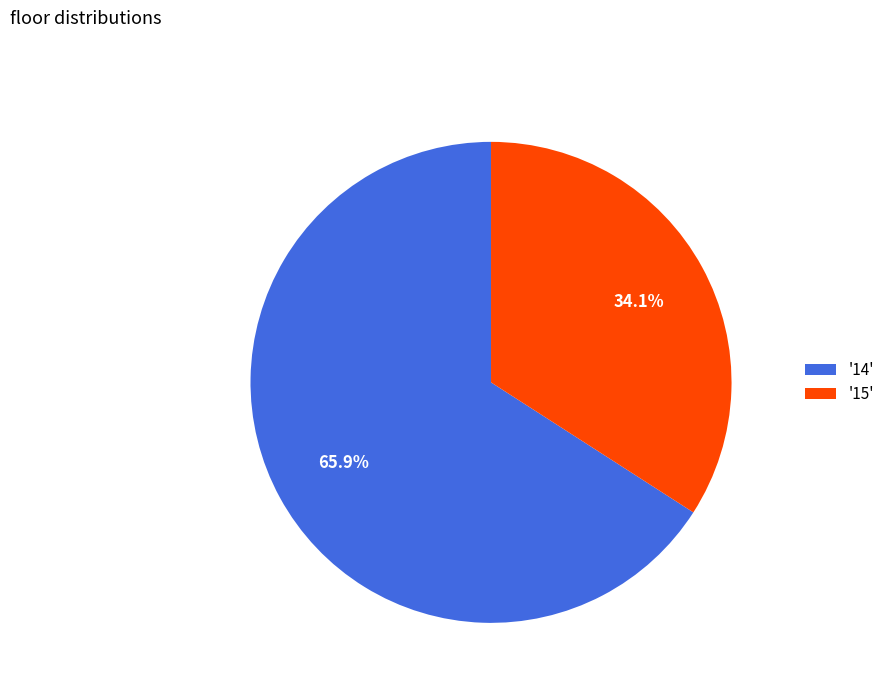

How many segments does this pie chart have?

2